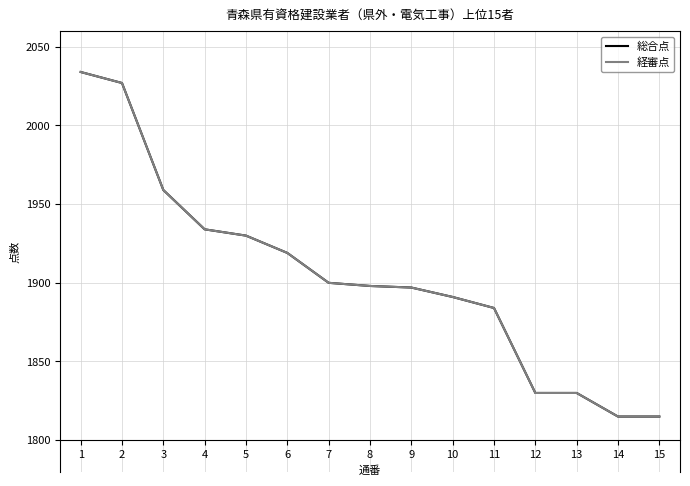

Reading left to right, list all the values displayed in this chart.

総合点: 2034	2027	1959	1934	1930	1919	1900	1898	1897	1891	1884	1830	1830	1815	1815
経審点: 2034	2027	1959	1934	1930	1919	1900	1898	1897	1891	1884	1830	1830	1815	1815